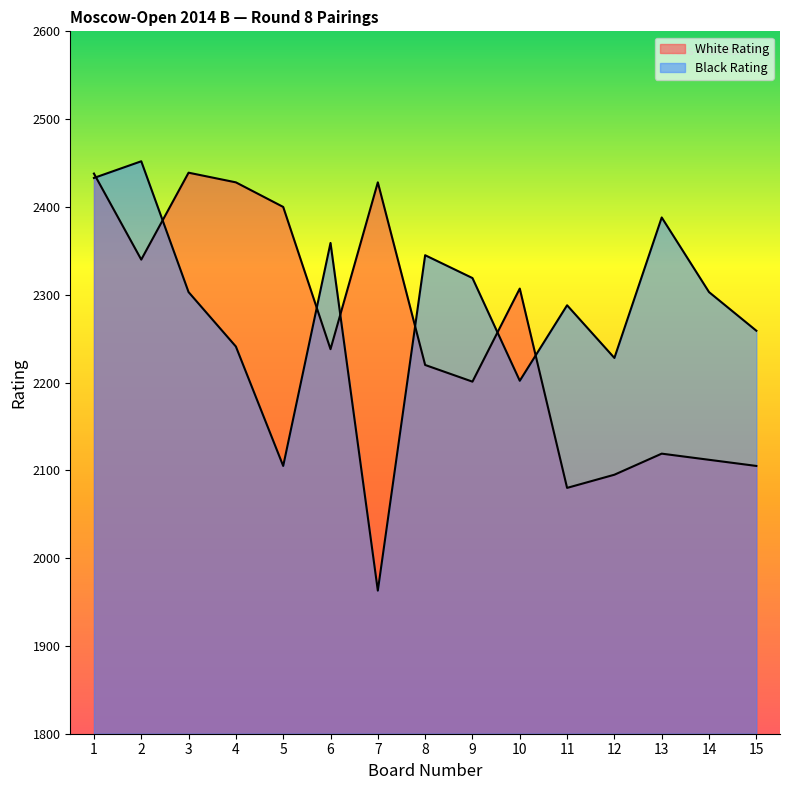

What is the minimum value for White Rating?

2080